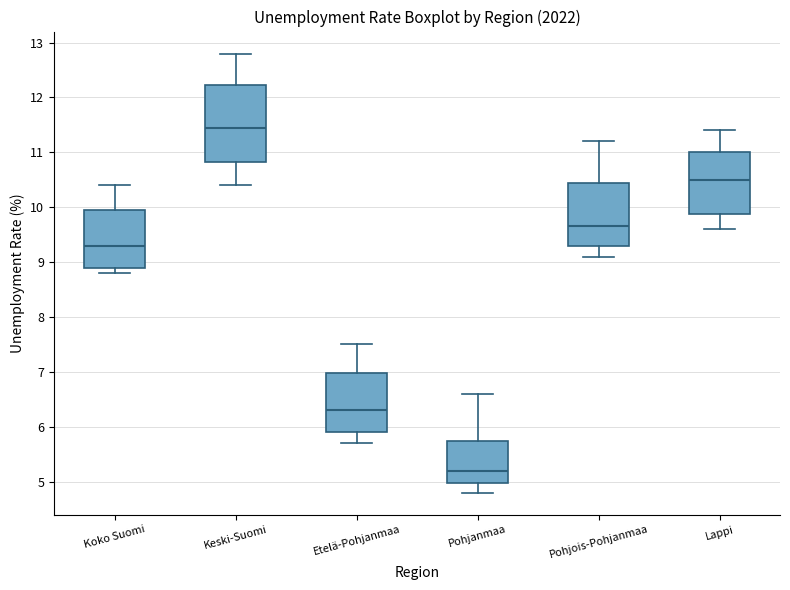

Reading left to right, read every box against the y-axis: the position of its median line, the range the box covers, and the ends of its whiskers. The values are not printed on the chart, so give them approximately, as read against the axis.

Koko Suomi: median 9.3, box 8.9 to 10.0, whiskers 8.8 to 10.4
Keski-Suomi: median 11.5, box 10.8 to 12.2, whiskers 10.4 to 12.8
Etelä-Pohjanmaa: median 6.3, box 5.9 to 7.0, whiskers 5.7 to 7.5
Pohjanmaa: median 5.2, box 5.0 to 5.8, whiskers 4.8 to 6.6
Pohjois-Pohjanmaa: median 9.7, box 9.3 to 10.5, whiskers 9.1 to 11.2
Lappi: median 10.5, box 9.9 to 11.0, whiskers 9.6 to 11.4